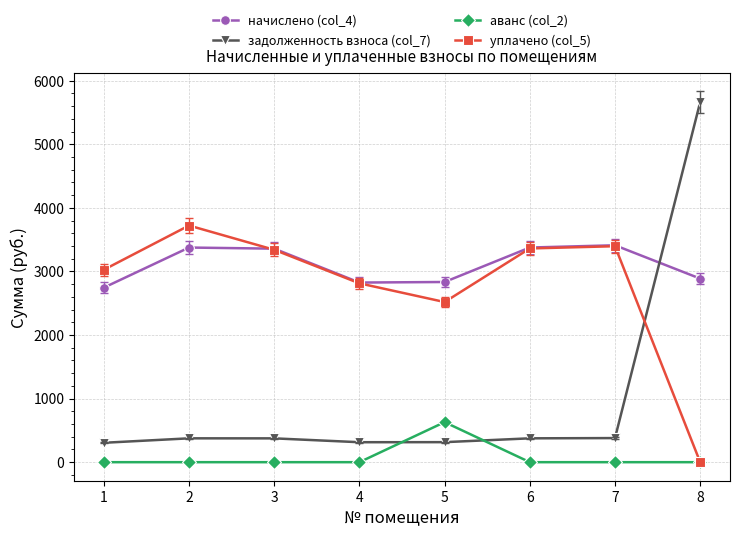

Is the value of задолженность взноса (col_7) at 6 greater than the value of уплачено (col_5) at 4?

No